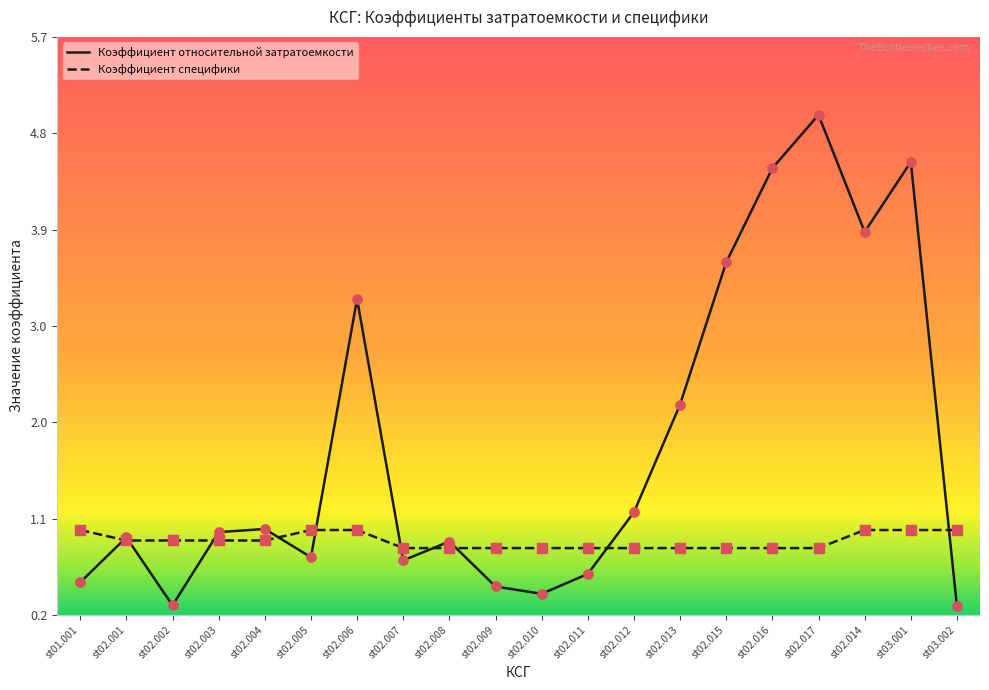

What is the spread (max minus min) of values at st02.017?

4.1